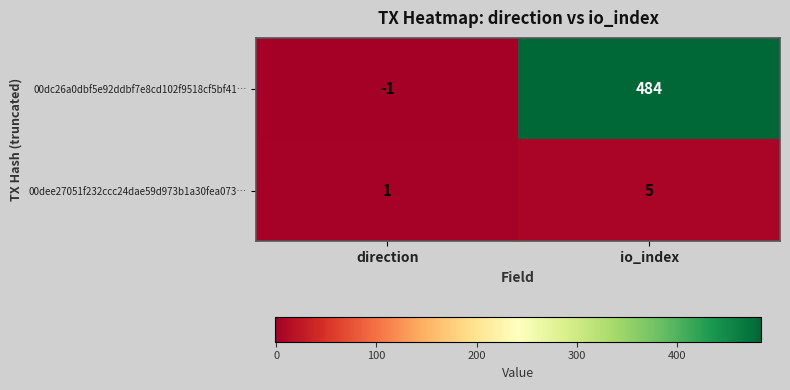

Which series has the widest spread of values?

00dc26a0dbf5e92ddbf7e8cd102f9518cf5bf41…